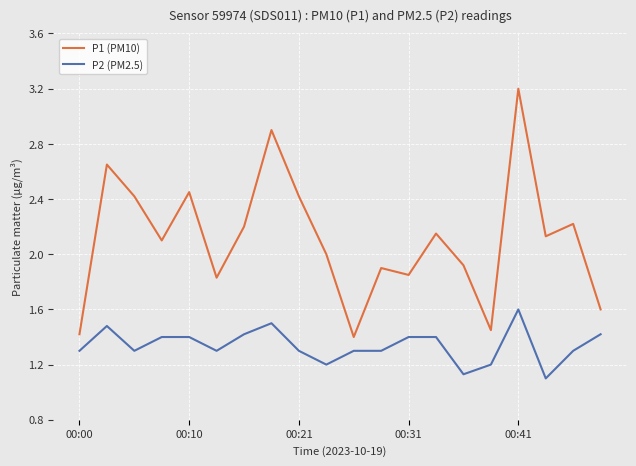

List the series in order of their peak value, lowest first.

P2 (PM2.5), P1 (PM10)